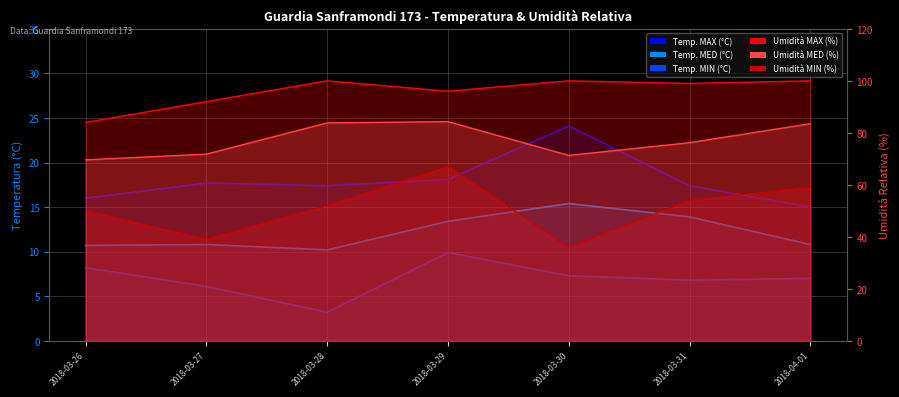

True or false: Temperatura Aria MED (°C) and Temperatura Aria MIN (°C) cross at least once.

False